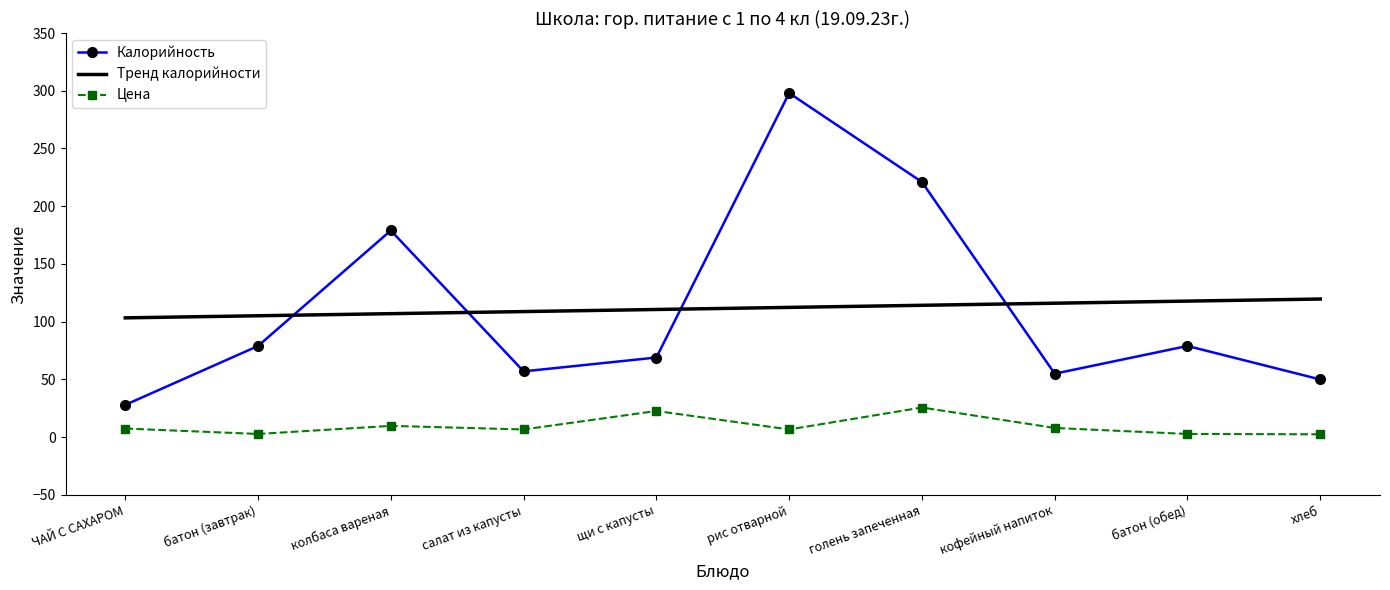

Which series has the largest range (max minus min)?

Калорийность